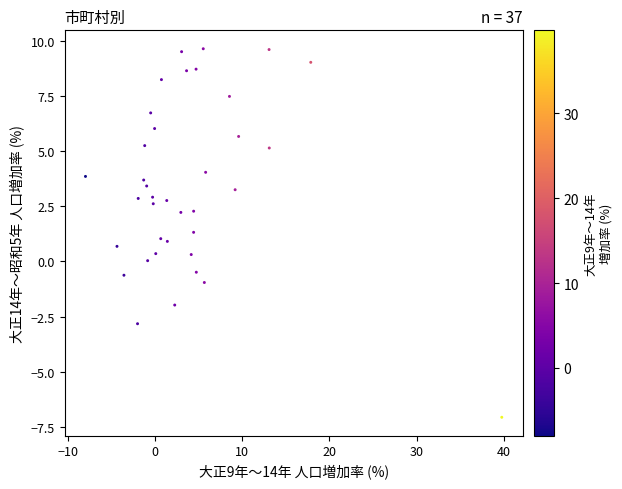

What is the range of X values (max minus min)?

47.8